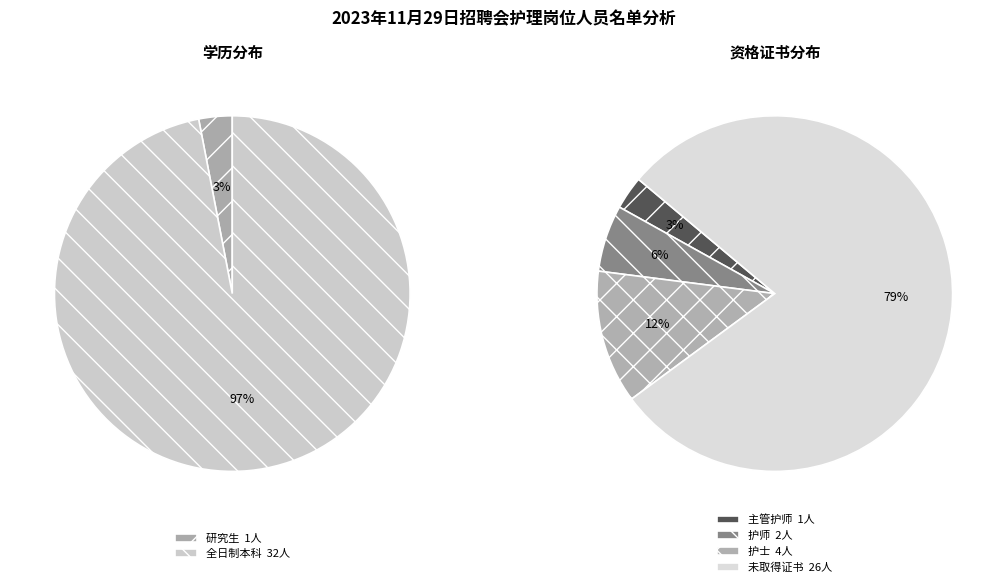

To the nearest percent, what percentage of the pie is 全日制本科?

97%